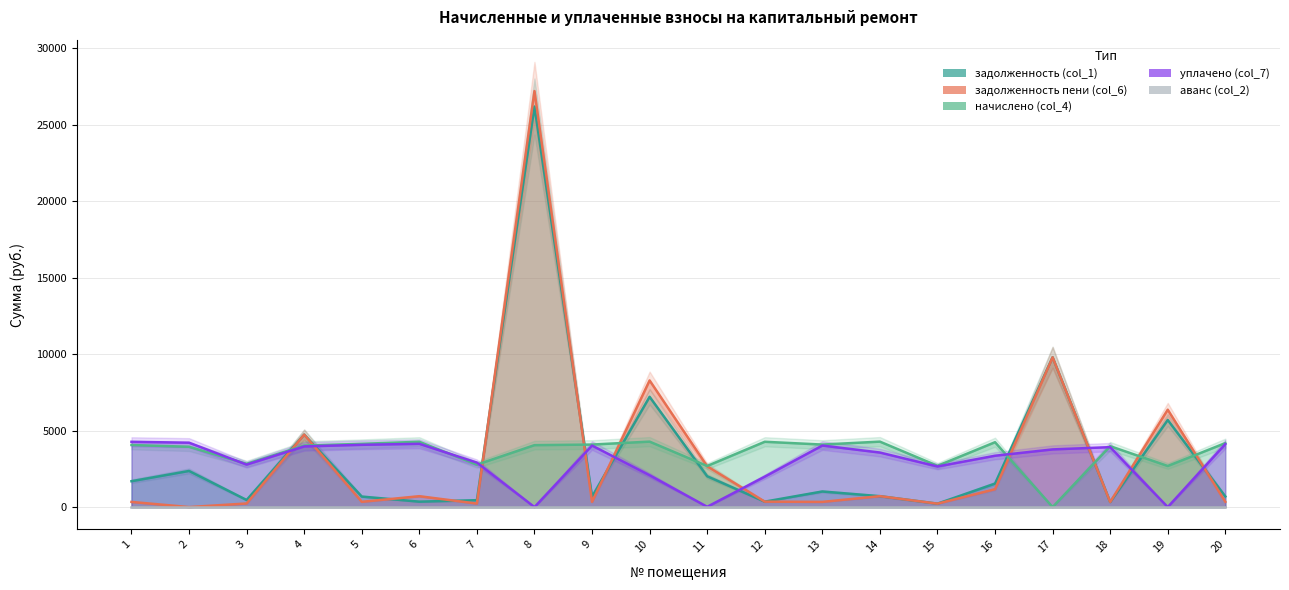

Which label corresponds to the largest value in the chart?

8